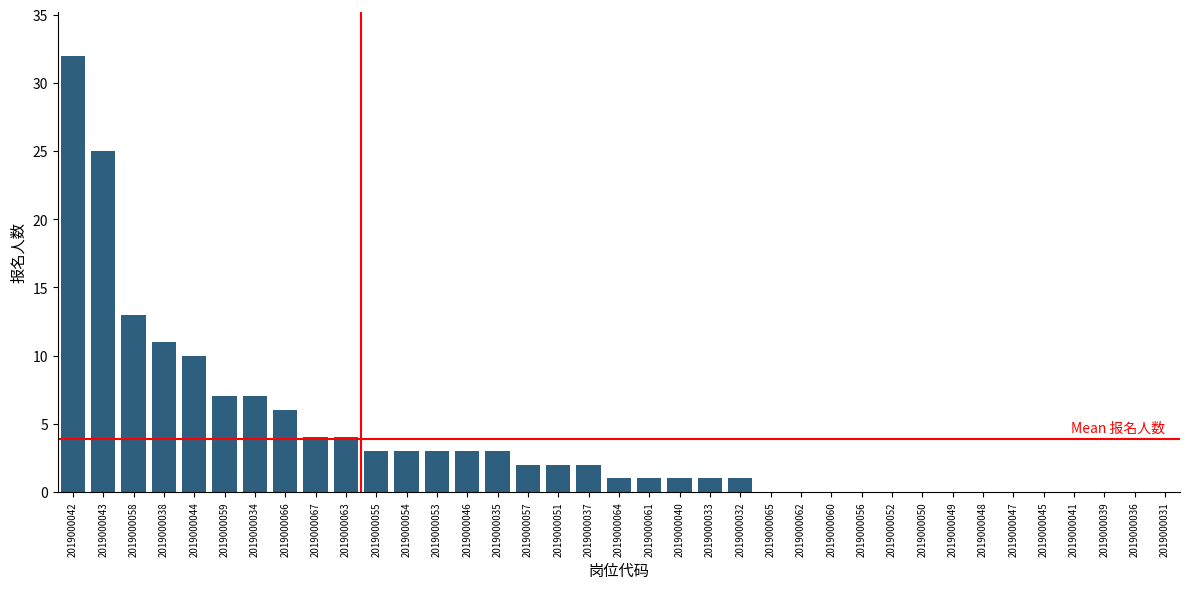

Are the bars horizontal?

No